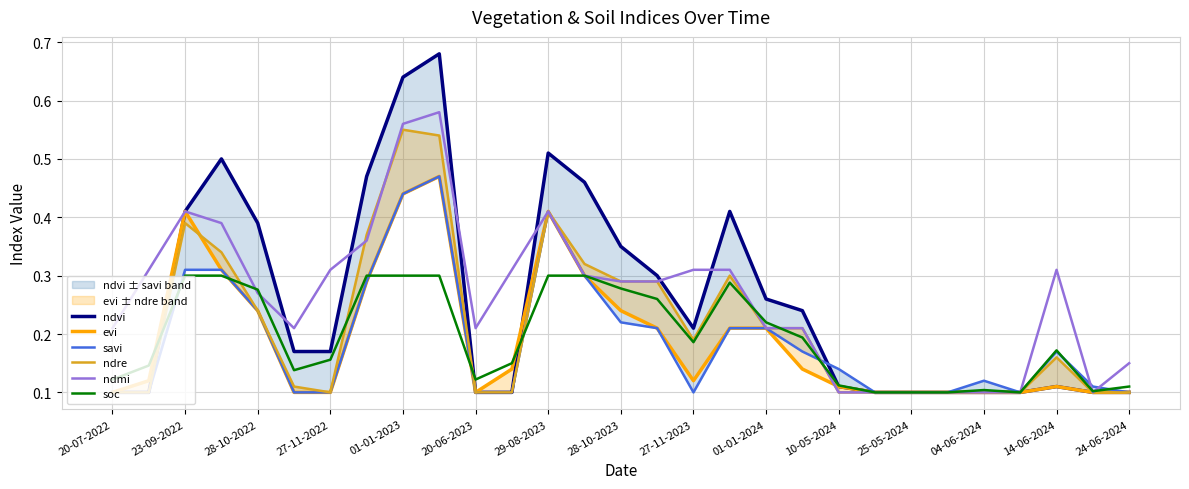

The value of ndmi at 04-06-2024 is 0.1. True or false?

True